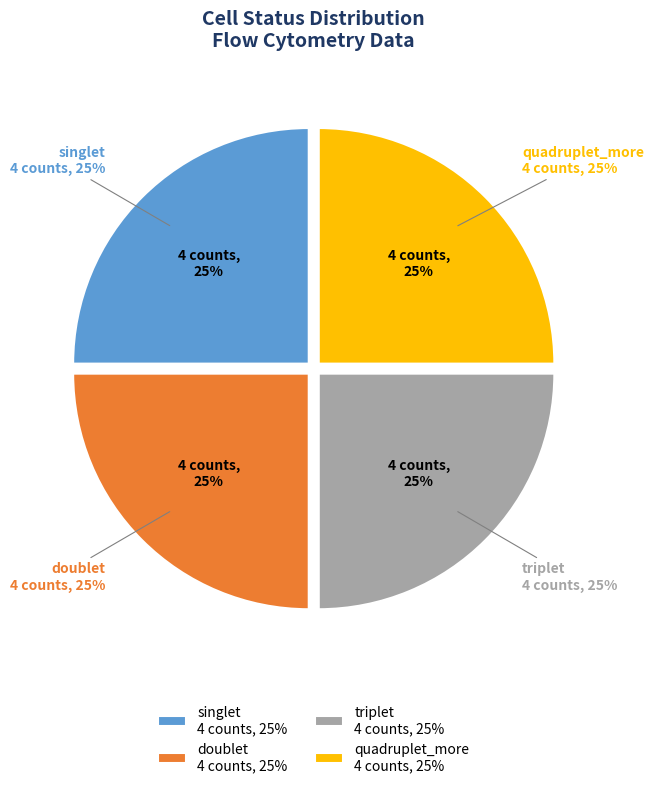

What is the ratio of the value at triplet to the value at doublet?

1.0